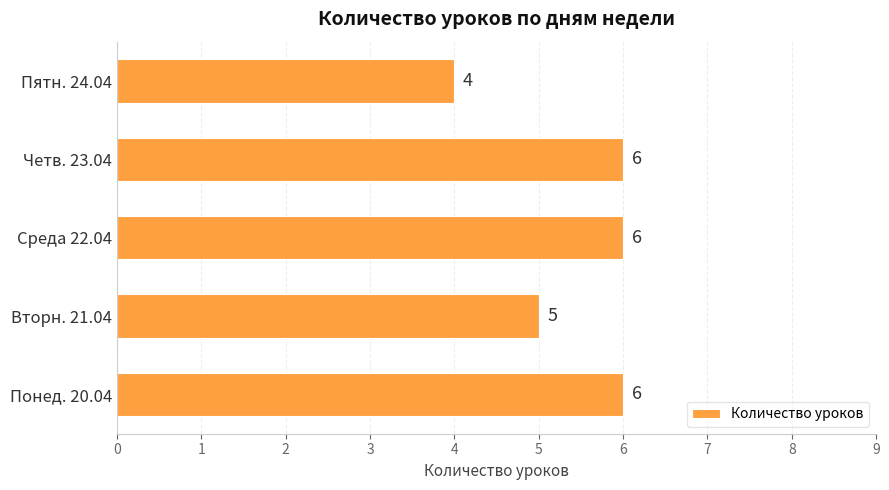

What is the ratio of the value at Четв. 23.04 to the value at Среда 22.04?

1.0